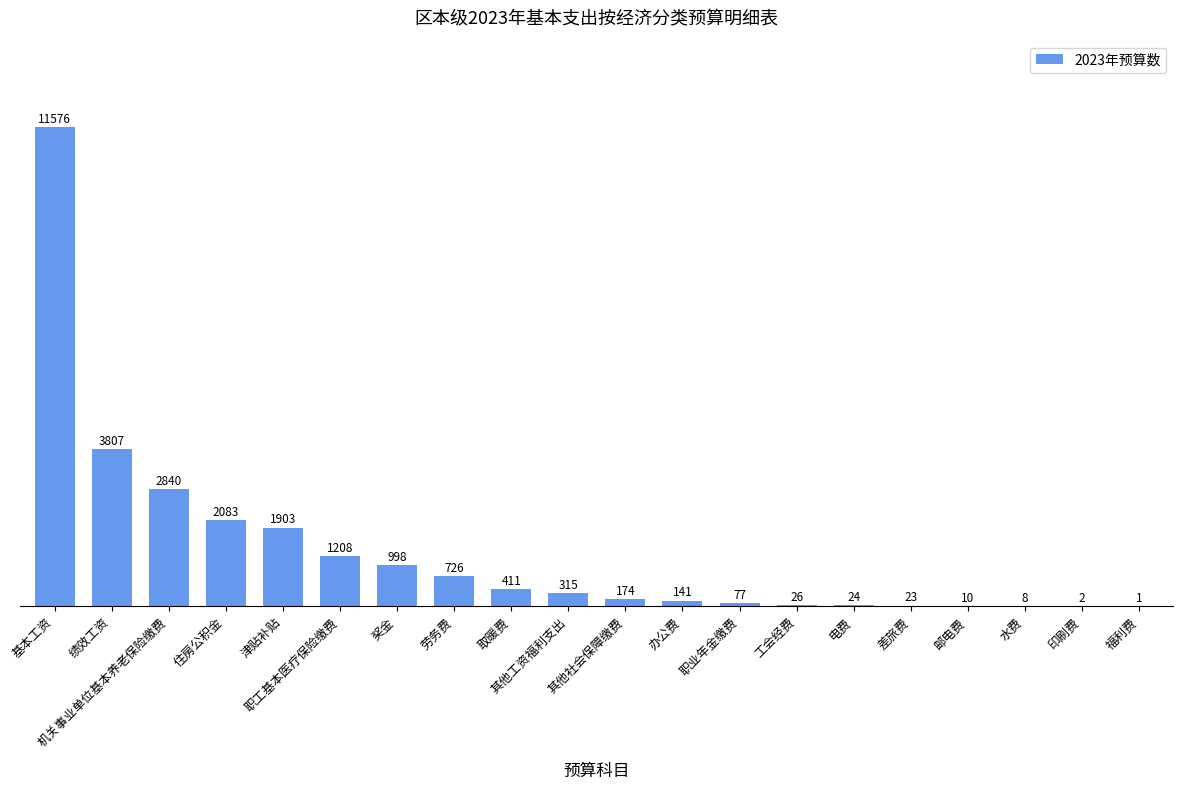

What is the approximate value at 绩效工资, to the nearest 50?

3800